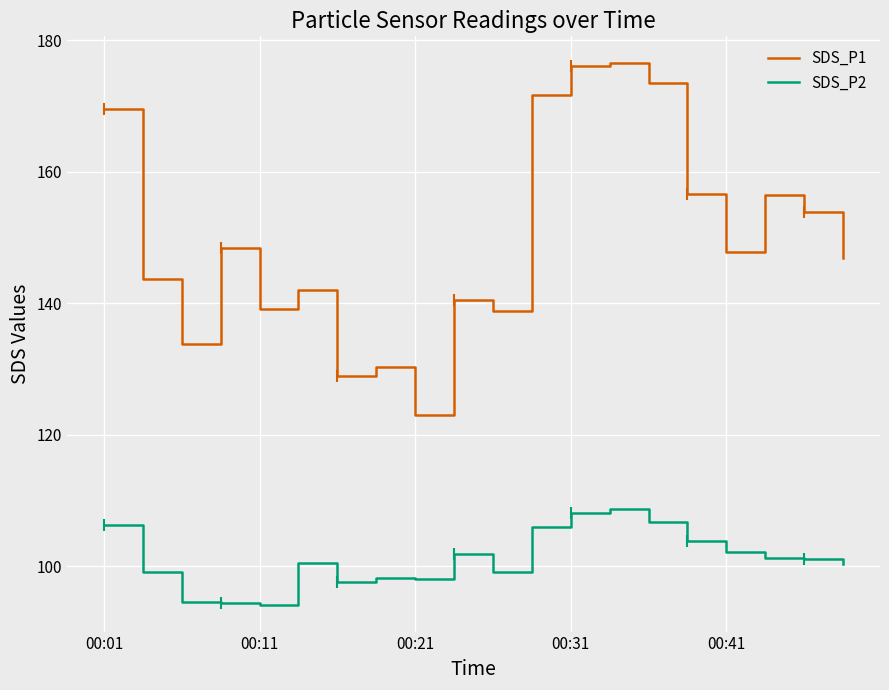

What is the minimum value shown in the chart?

94.2